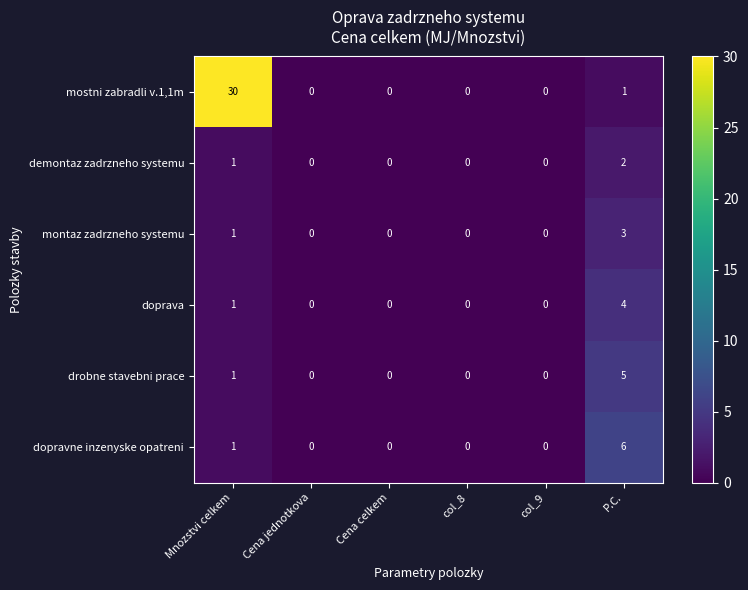

At which category does the chart reach its peak across all series?

Mnozstvi celkem